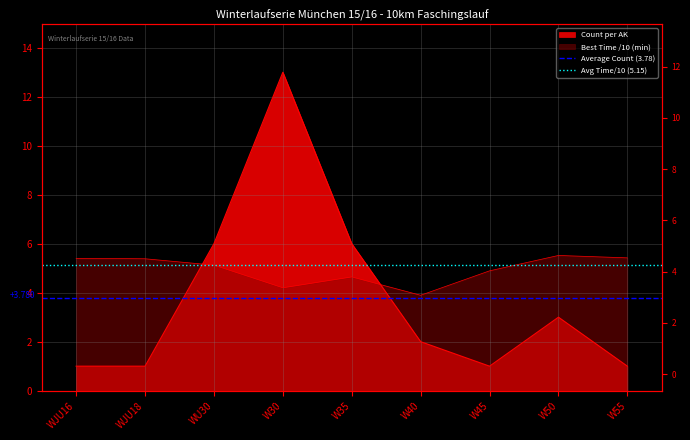

What is the value of the Avg Time/10 (5.15) point at the 2nd from the left?

5.2